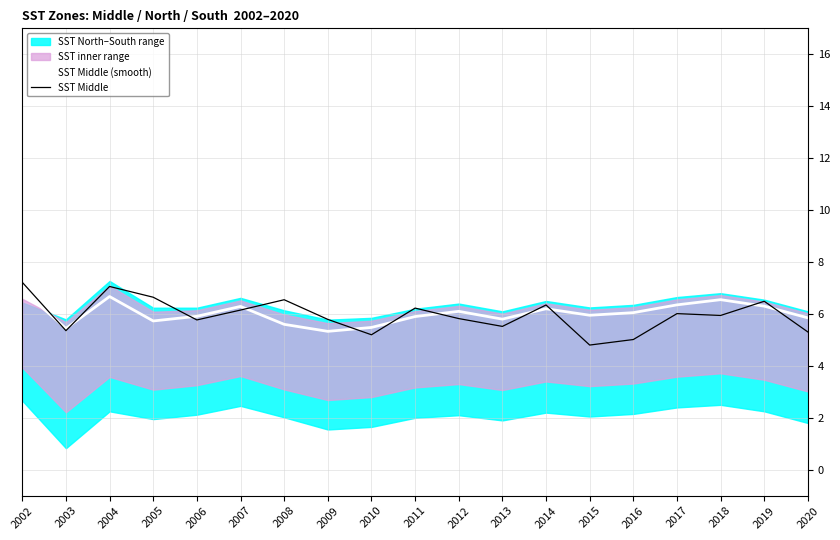

What is the greatest value displayed?

7.2